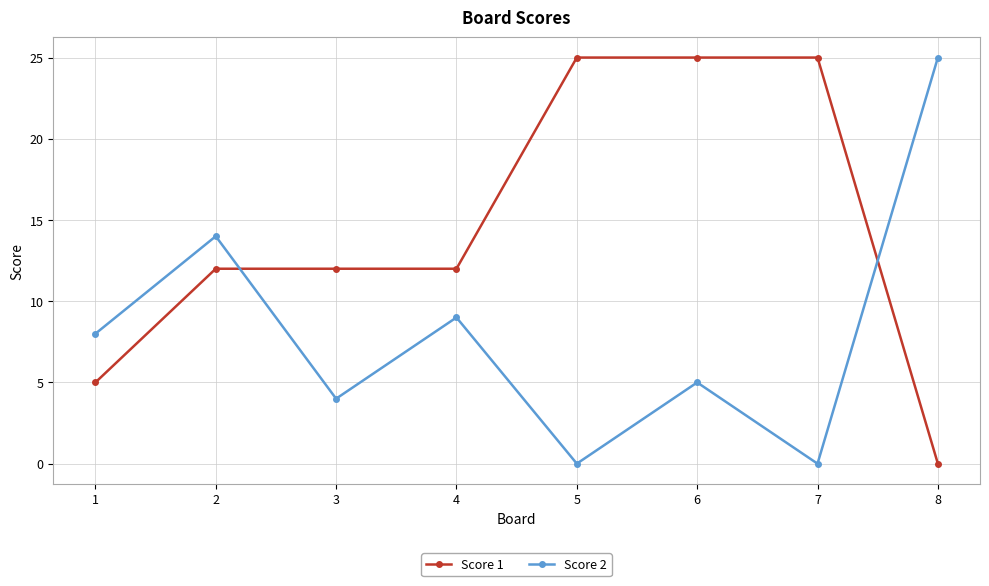

What is the maximum value for Score 1?

25